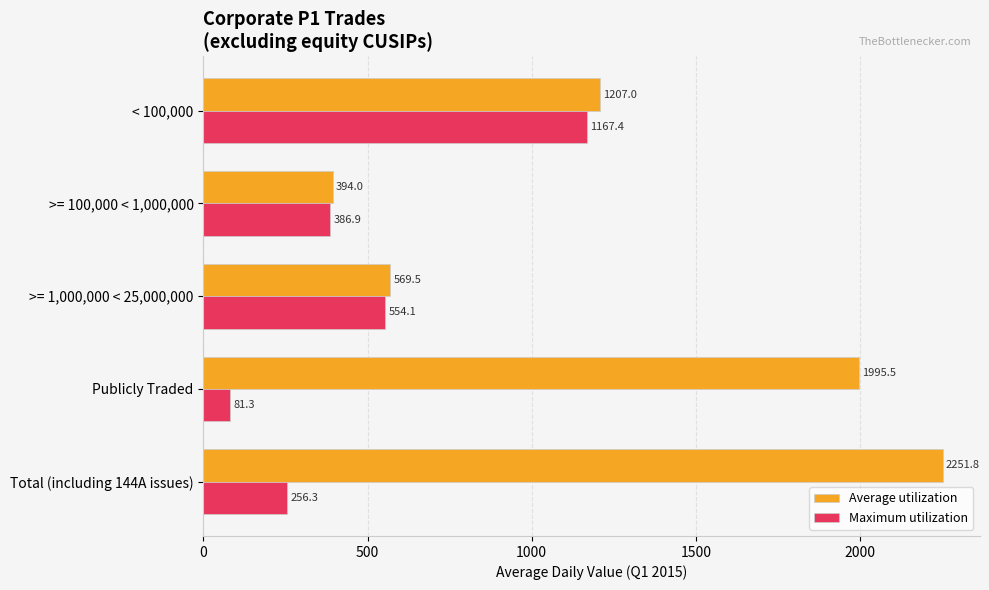

The Maximum utilization series shows 1167.4 at < 100,000. True or false?

True